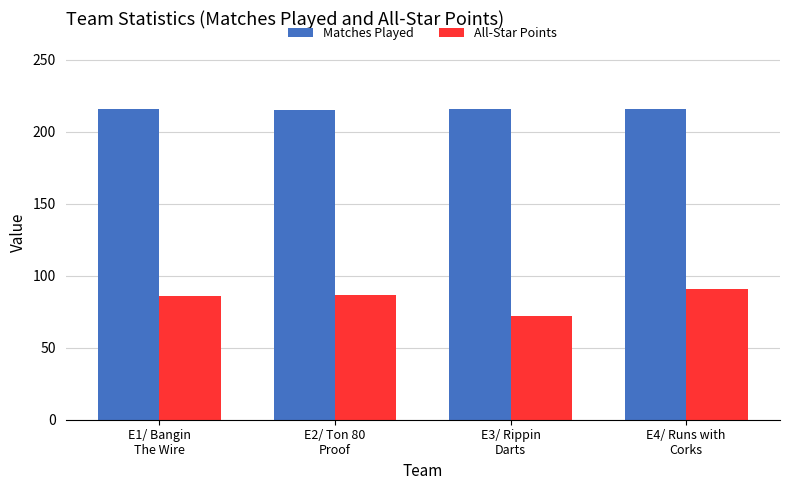

Is the value of All-Star Points at E2/ Ton 80
Proof greater than the value of Matches Played at E1/ Bangin
The Wire?

No